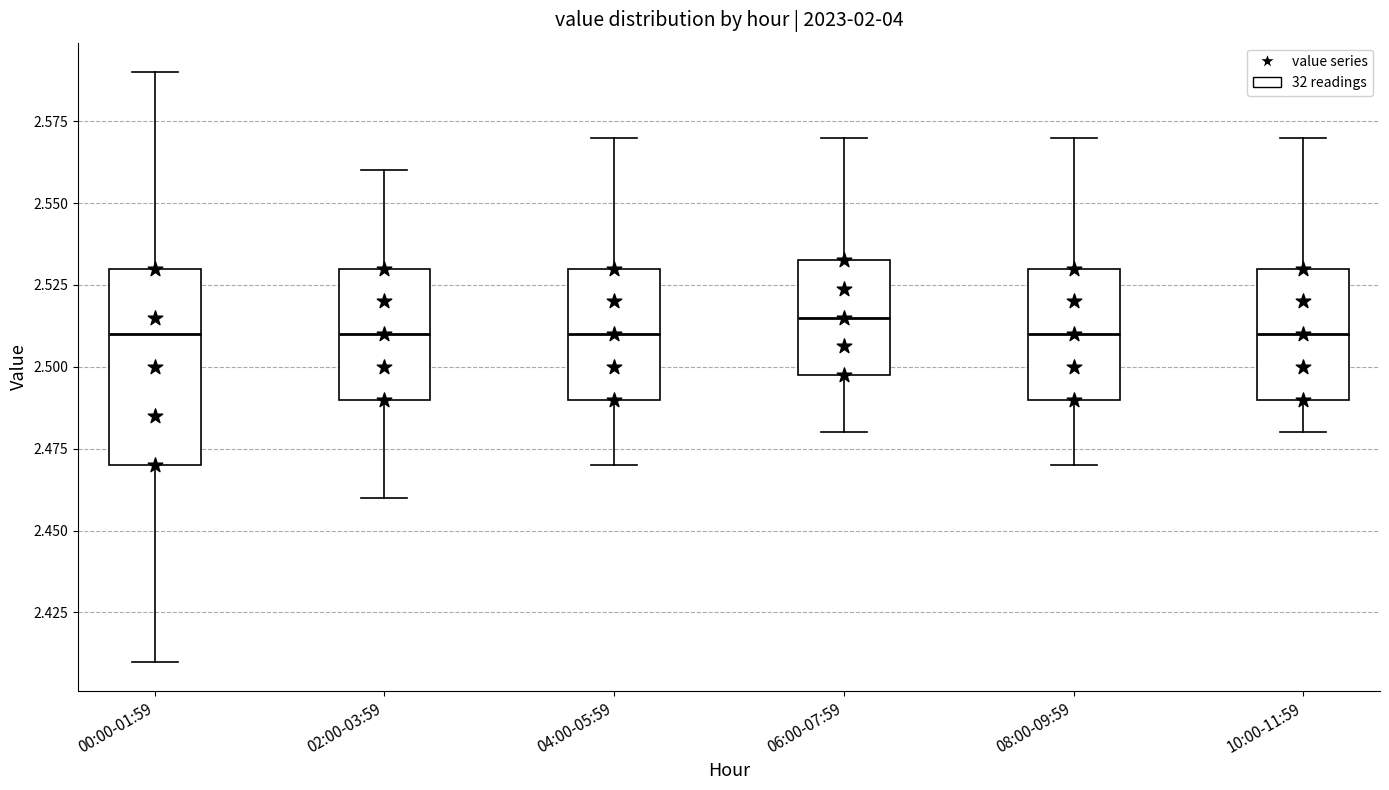

Which box is the tallest, from its lower edge to its upper edge?

00:00-01:59